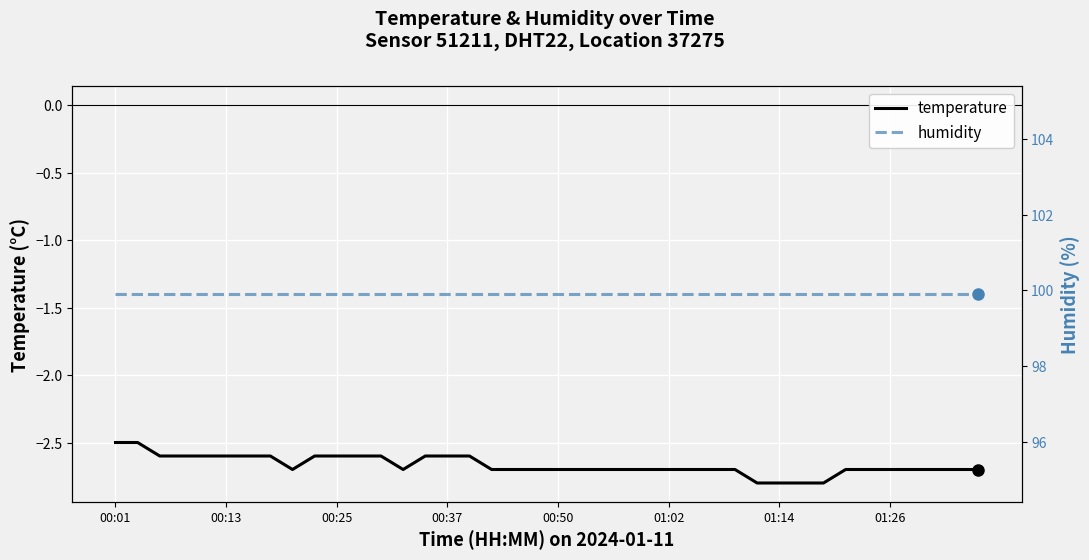

Rank the series at 36 from lowest to highest value.

temperature, humidity